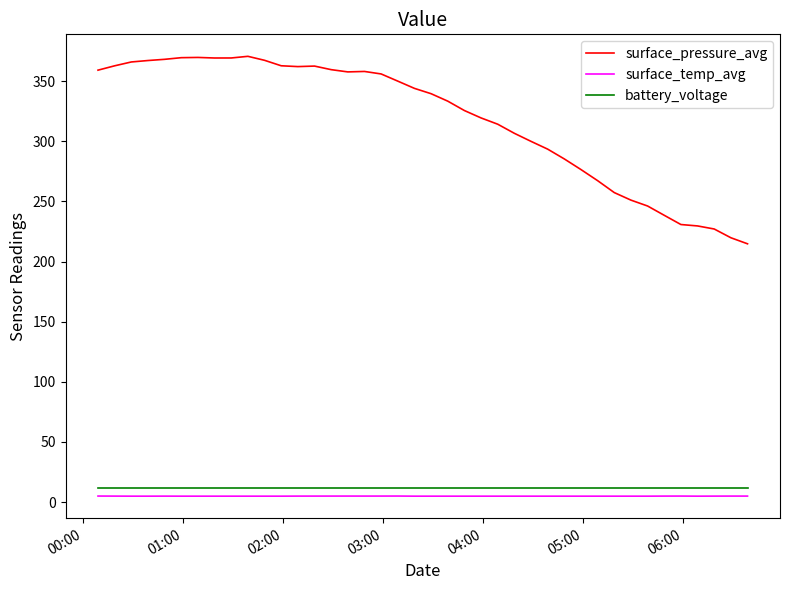

What is the difference between the maximum and minimum values in the surface_pressure_avg series?

155.9